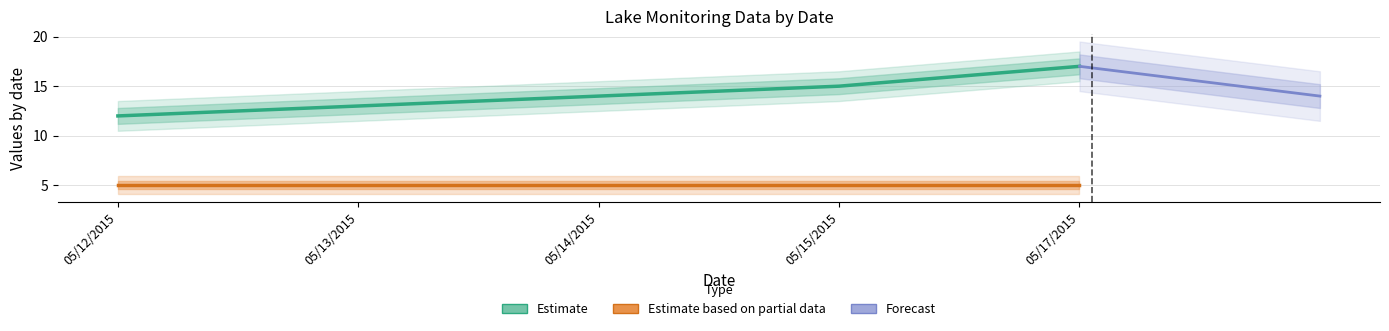

At which label does the data first exceed 14?

05/15/2015